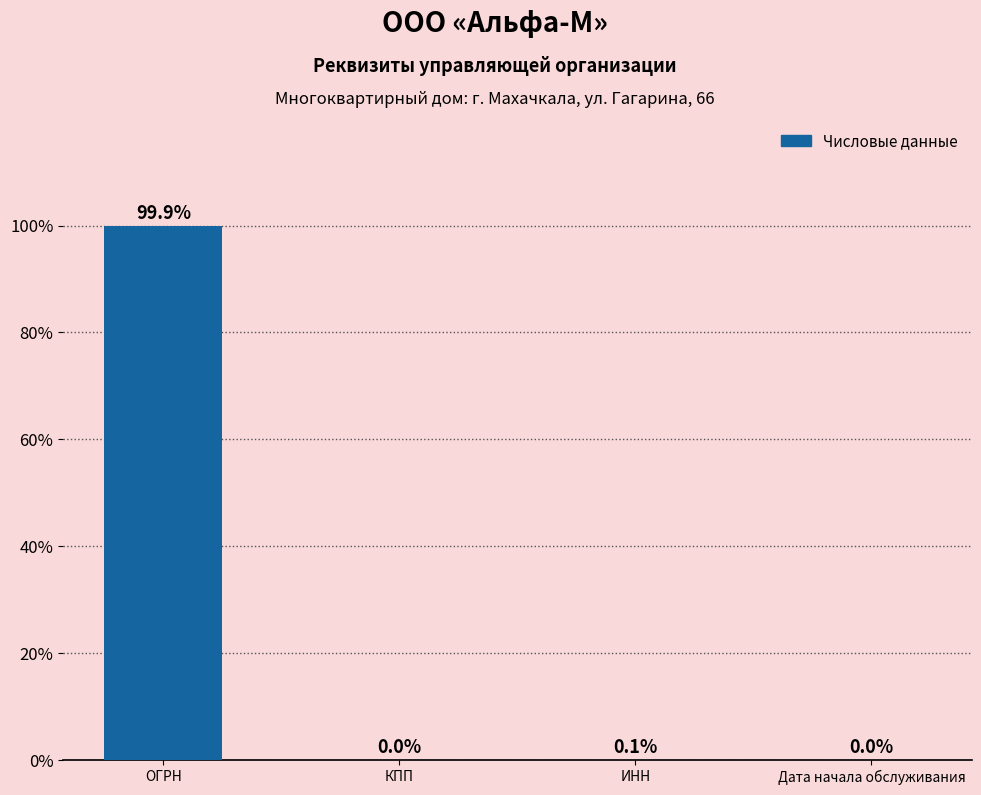

True or false: the data shows 0.0 at КПП.

True